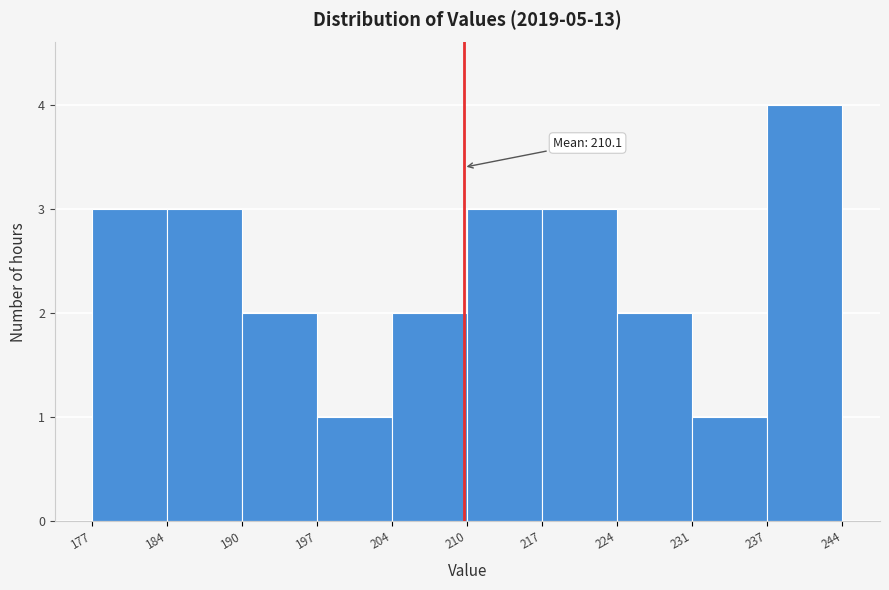

Over which range of the x-axis is the bar tallest?

237 to 244